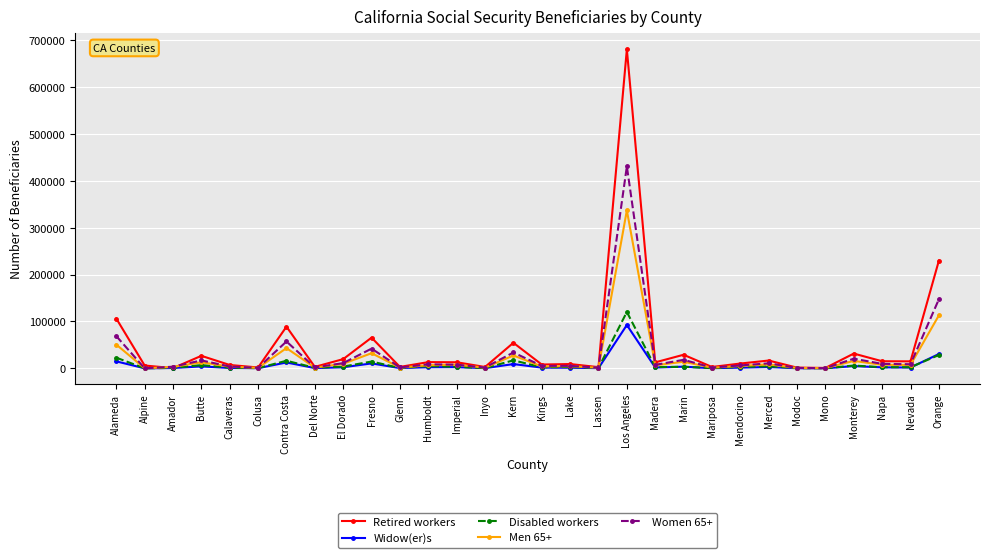

Which series ends up on top after the final intersection of Retired workers and Men 65+?

Retired workers